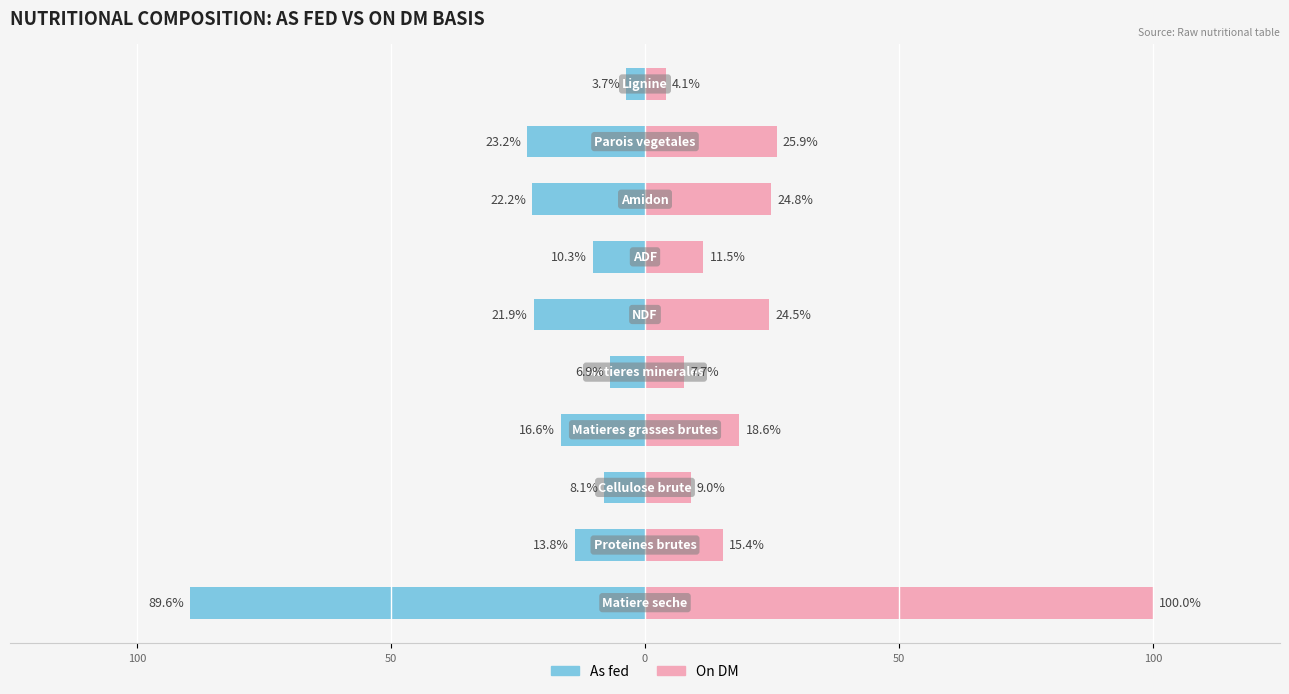

Rank the series by their maximum value, from highest to lowest.

On DM, As fed